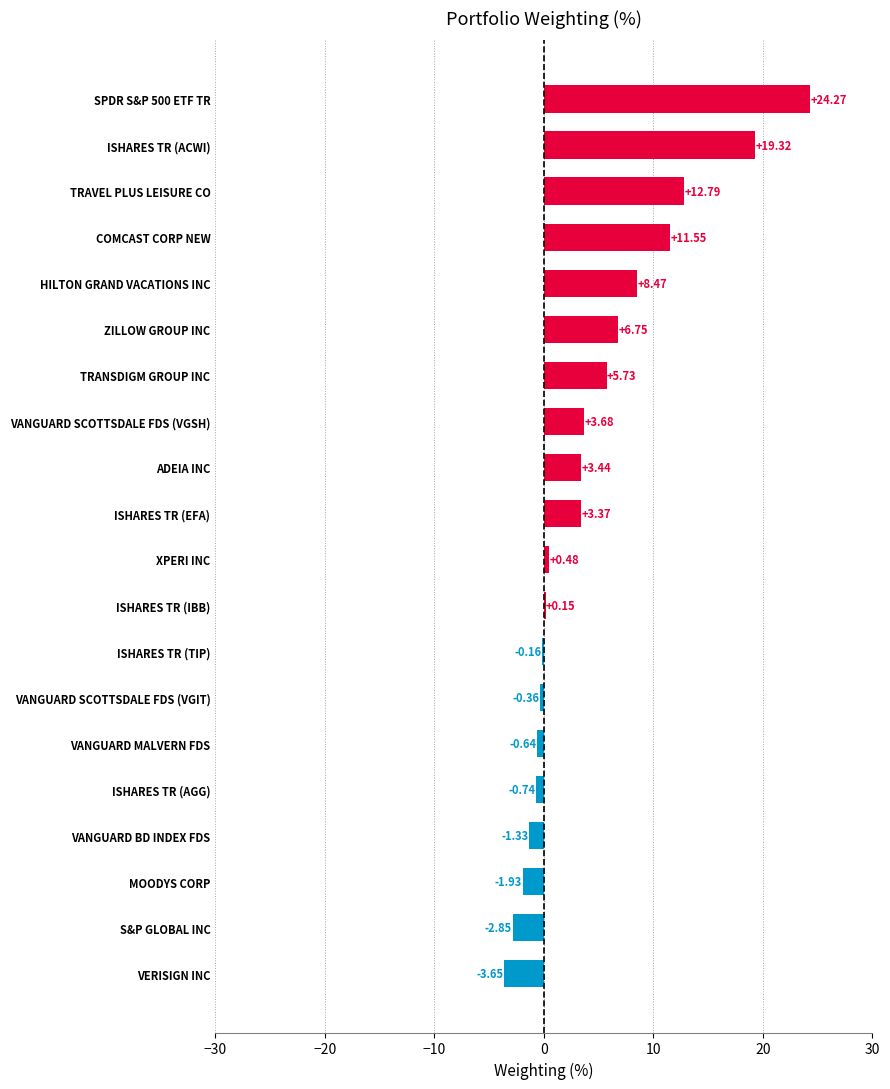

At which label is the value closest to 10?

HILTON GRAND VACATIONS INC